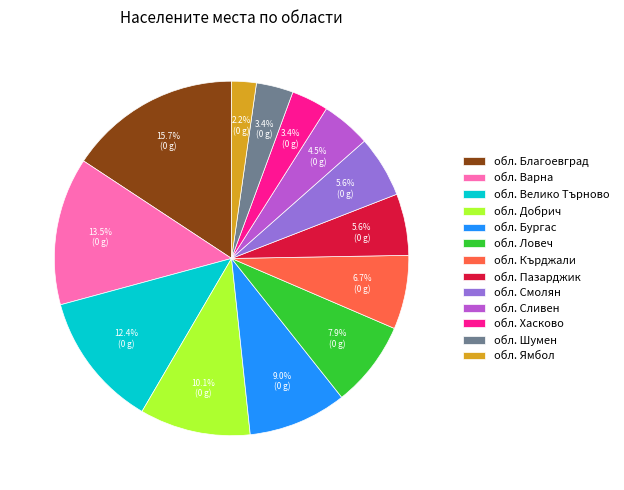

To the nearest percent, what is the average slice percentage?

8%